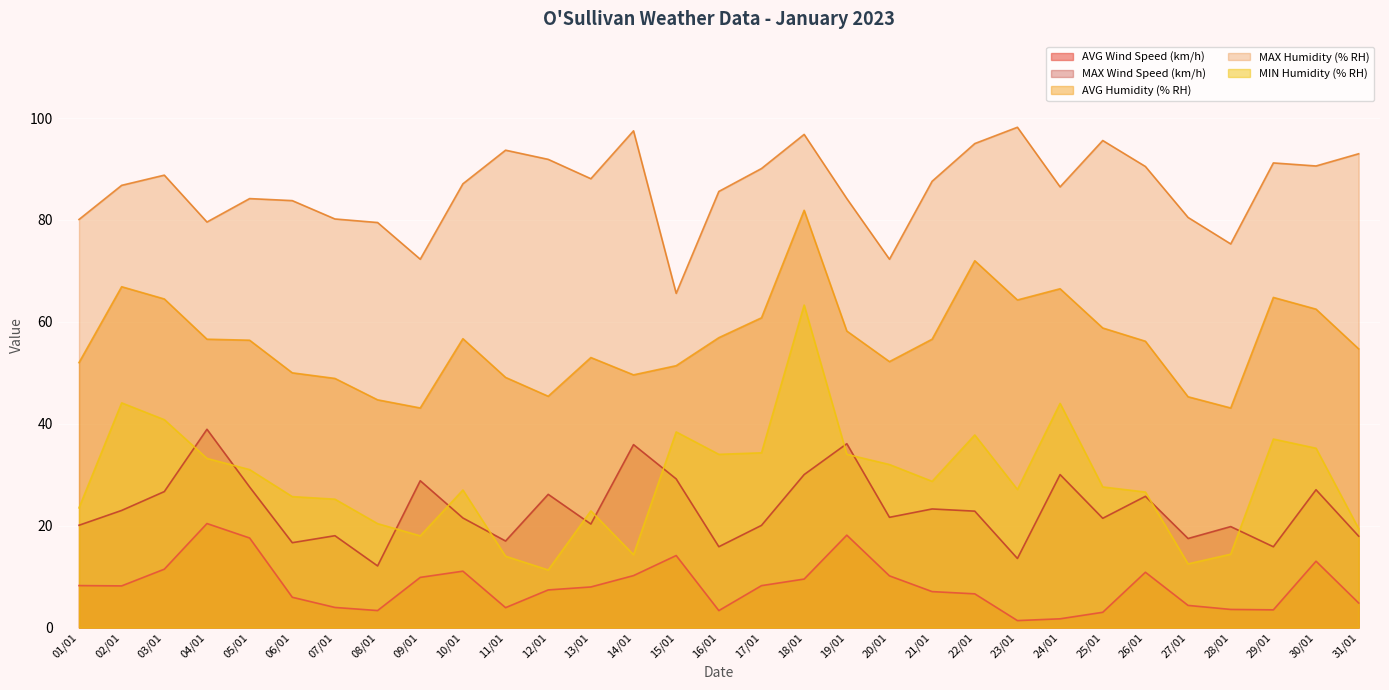

What is the label of the 27th point from the right?

05/01